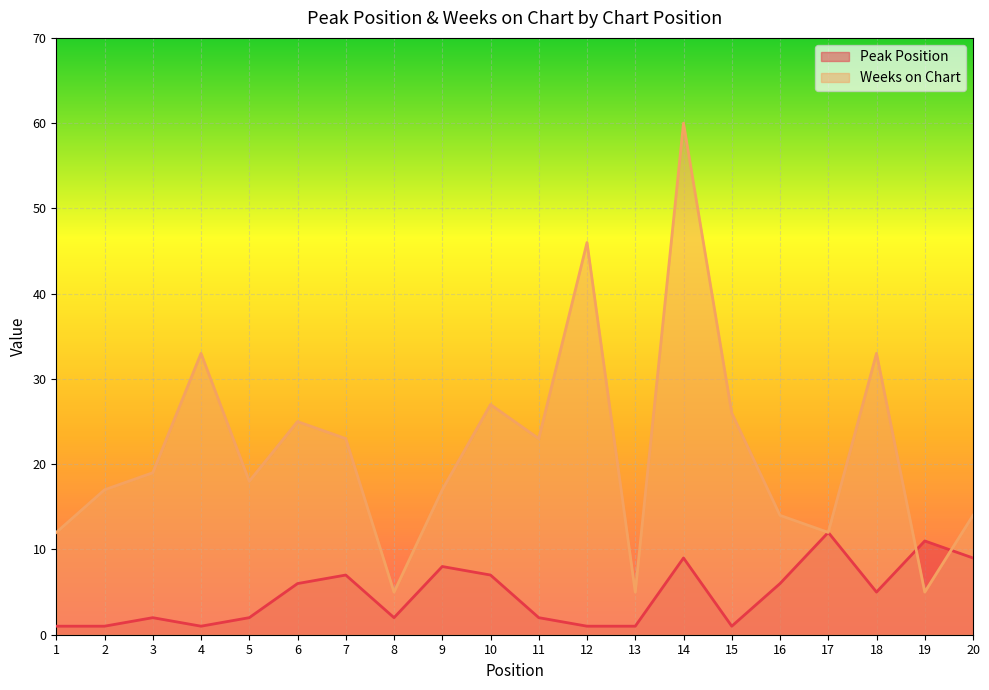

How many distinct data groups are displayed?

2